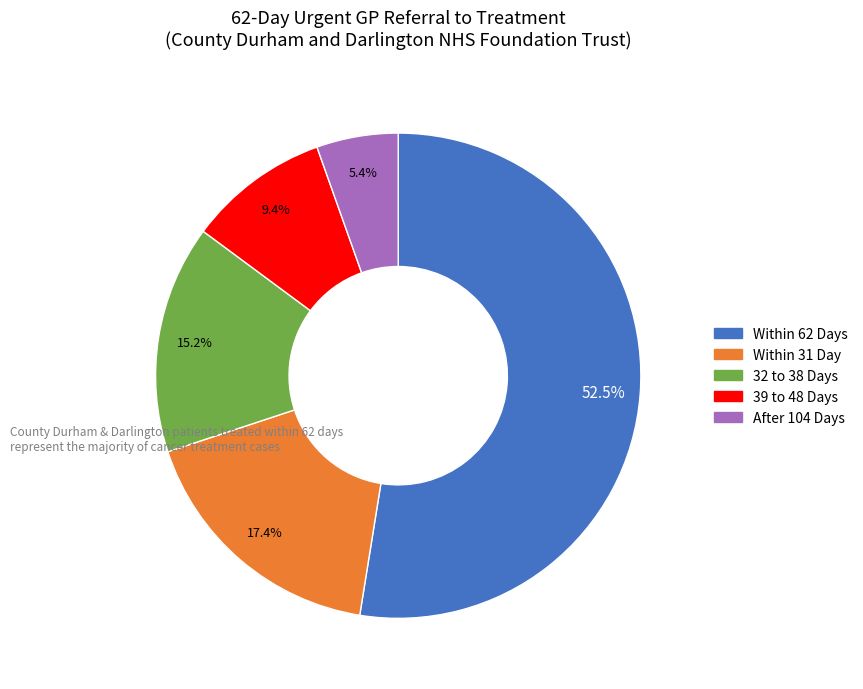

Which slice is the smallest?

After 104 Days